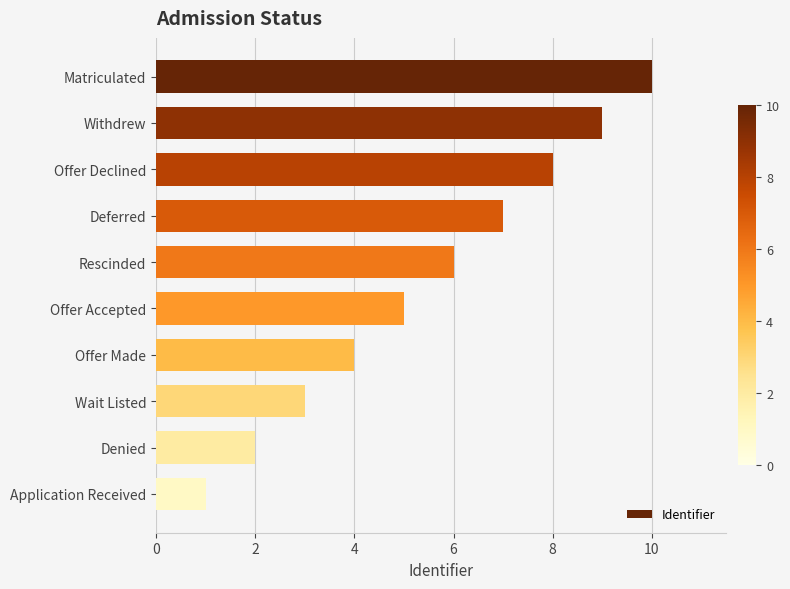

True or false: the data shows 6 at Matriculated.

False